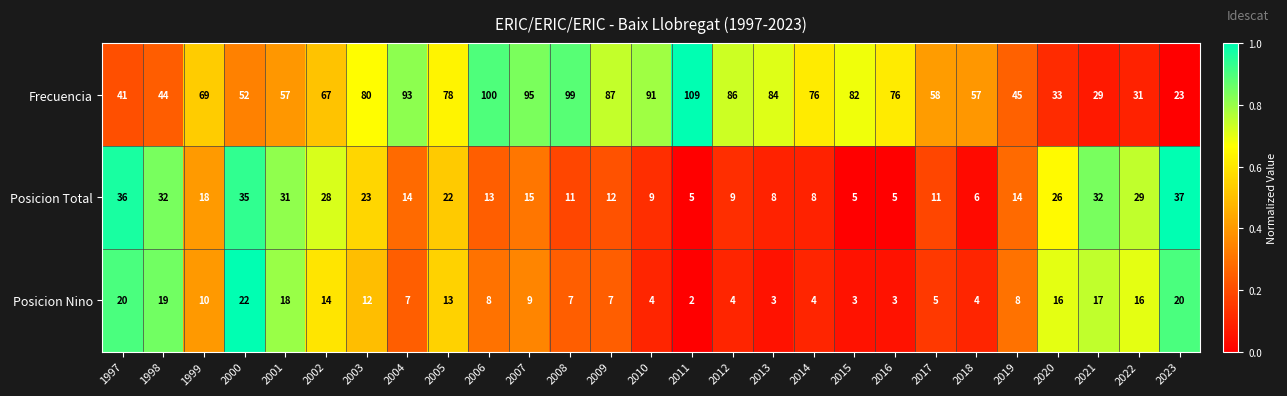

The Frecuencia series shows 19 at 2003. True or false?

False